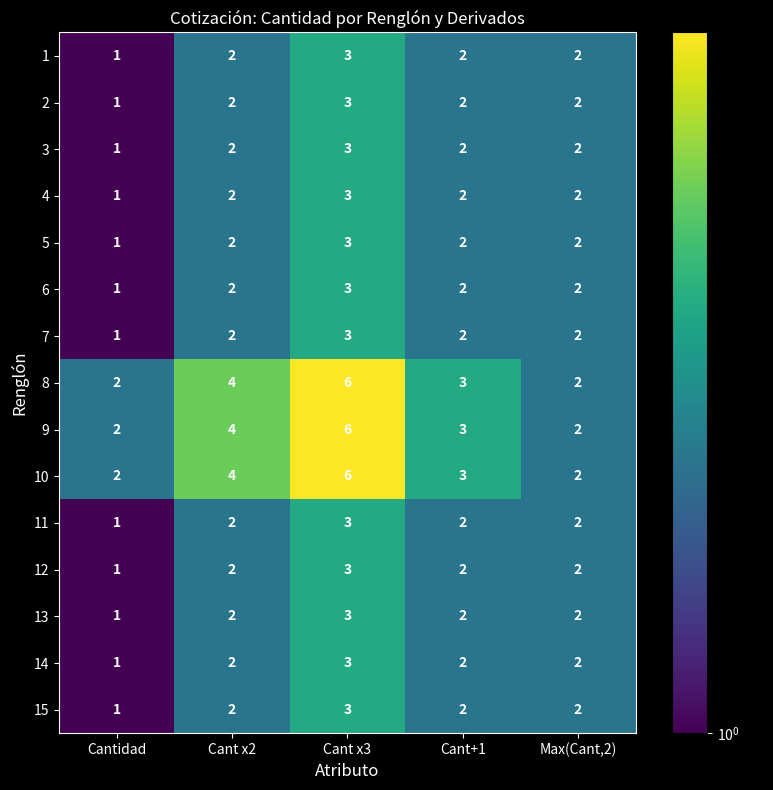

What is the sum of the 13 values at Cant+1 and Max(Cant,2)?

4